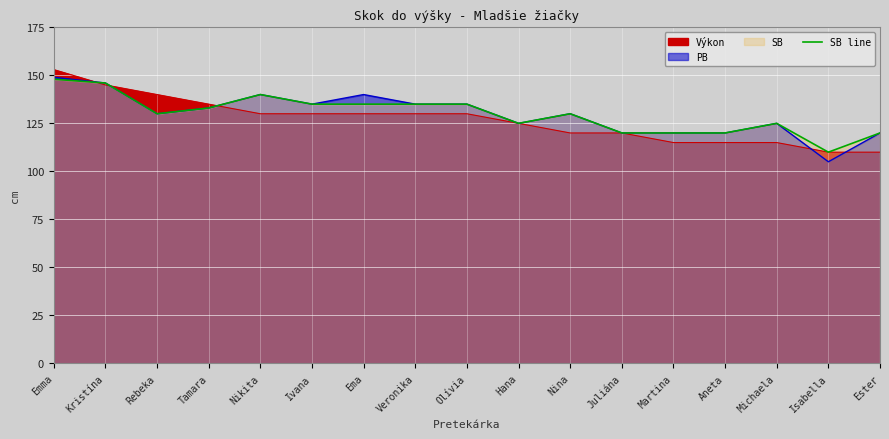

What position from the right is Emma?

17